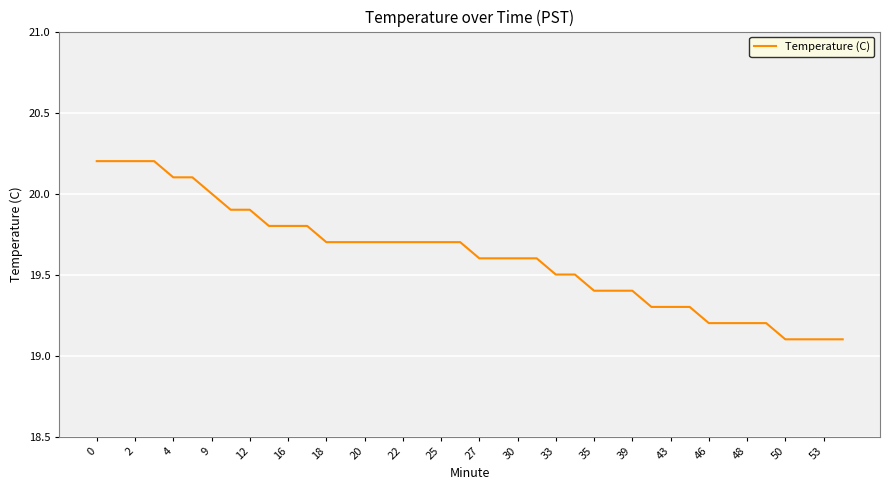

What is the greatest value displayed?

20.2